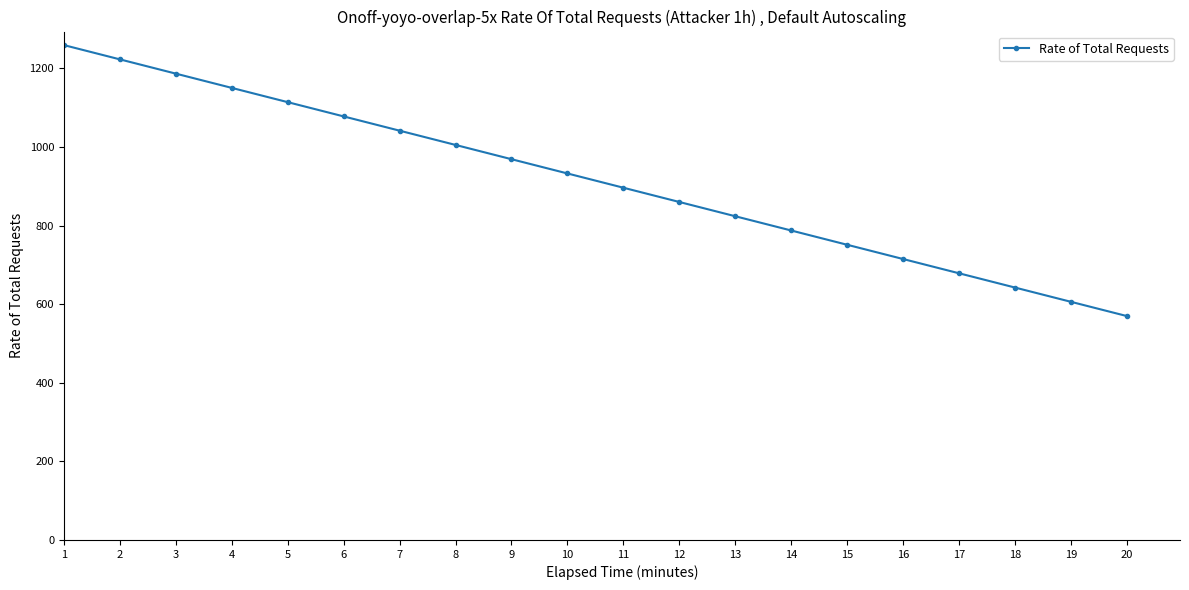

List the labels in order of value, smallest first.

20, 19, 18, 17, 16, 15, 14, 13, 12, 11, 10, 9, 8, 7, 6, 5, 4, 3, 2, 1